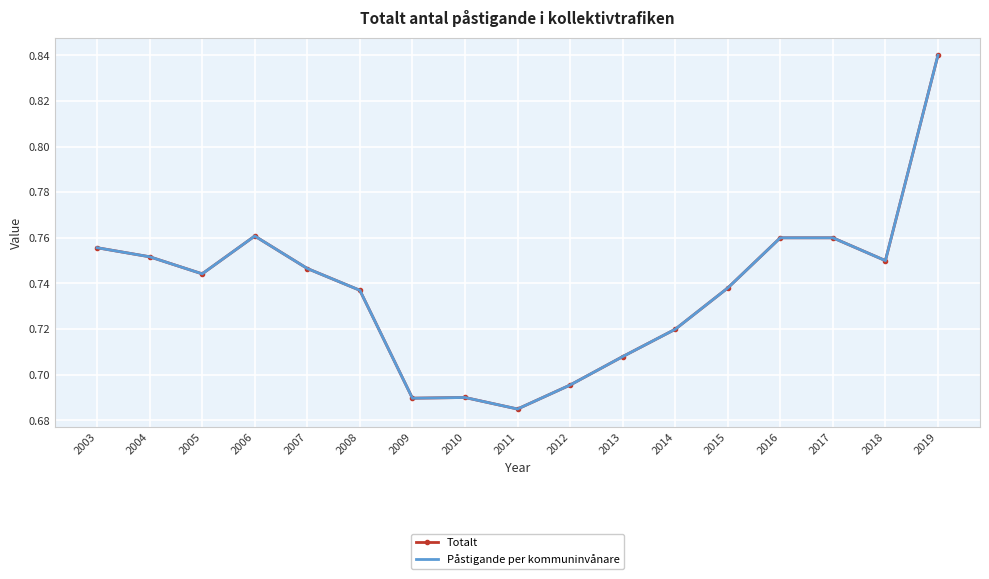

What is the greatest value displayed?

0.8